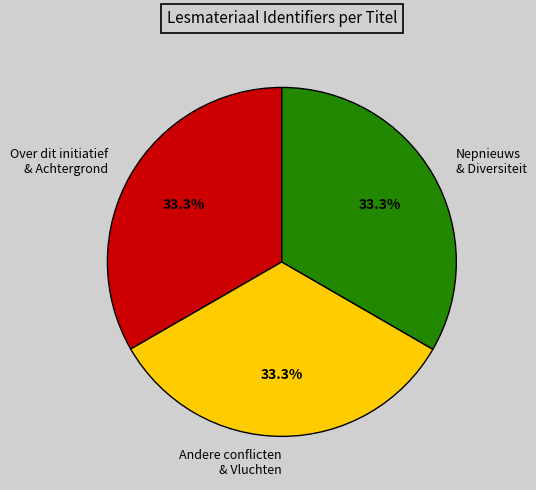

What is the ratio of the value at Over dit initiatief & Achtergrond to the value at Nepnieuws & Diversiteit?

1.0